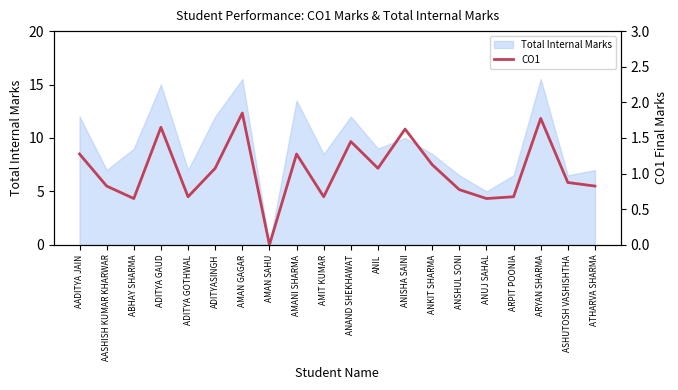

Reading left to right, list all the values displayed in this chart.

1.3	0.8	0.7	1.6	0.7	1.1	1.8	0.0	1.3	0.7	1.4	1.1	1.6	1.1	0.8	0.7	0.7	1.8	0.9	0.8